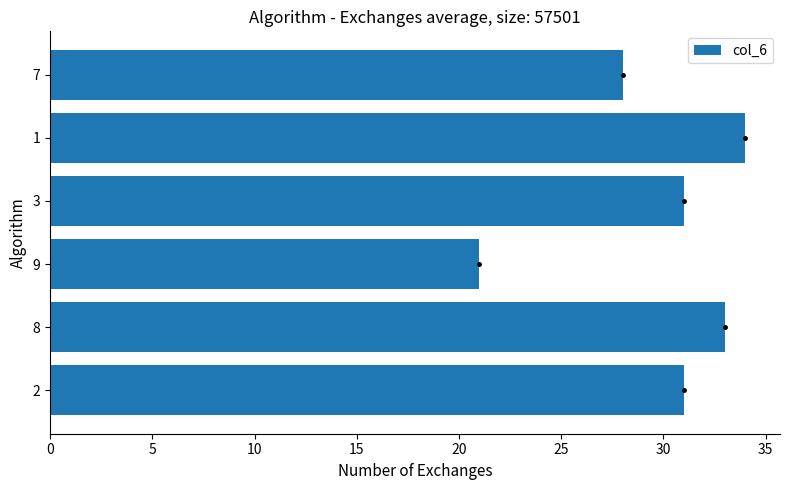

What is the difference between the maximum and minimum values?

13